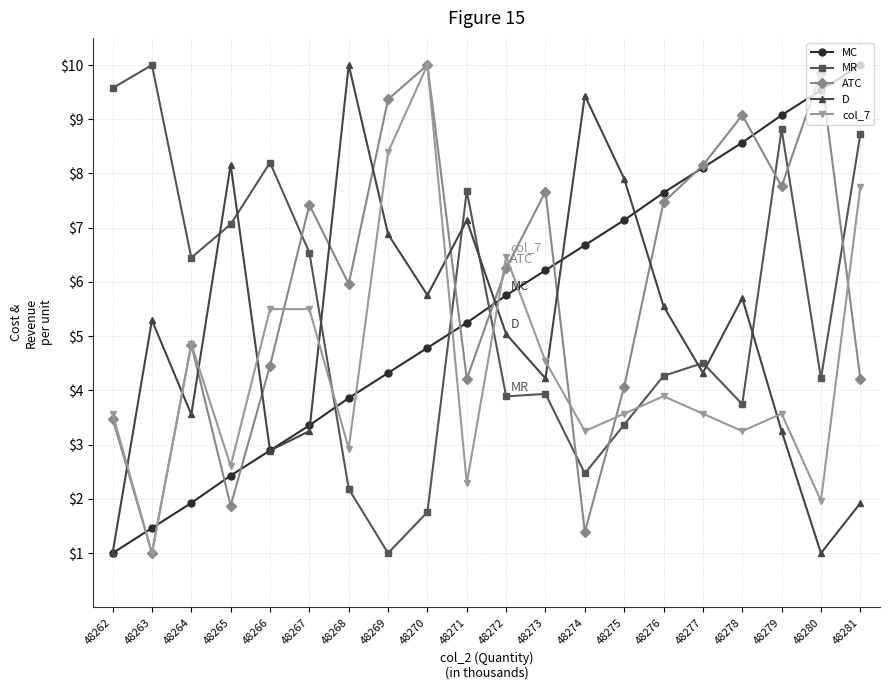

Rank the series at 48274 from highest to lowest value.

D, MC, col_7, MR, ATC